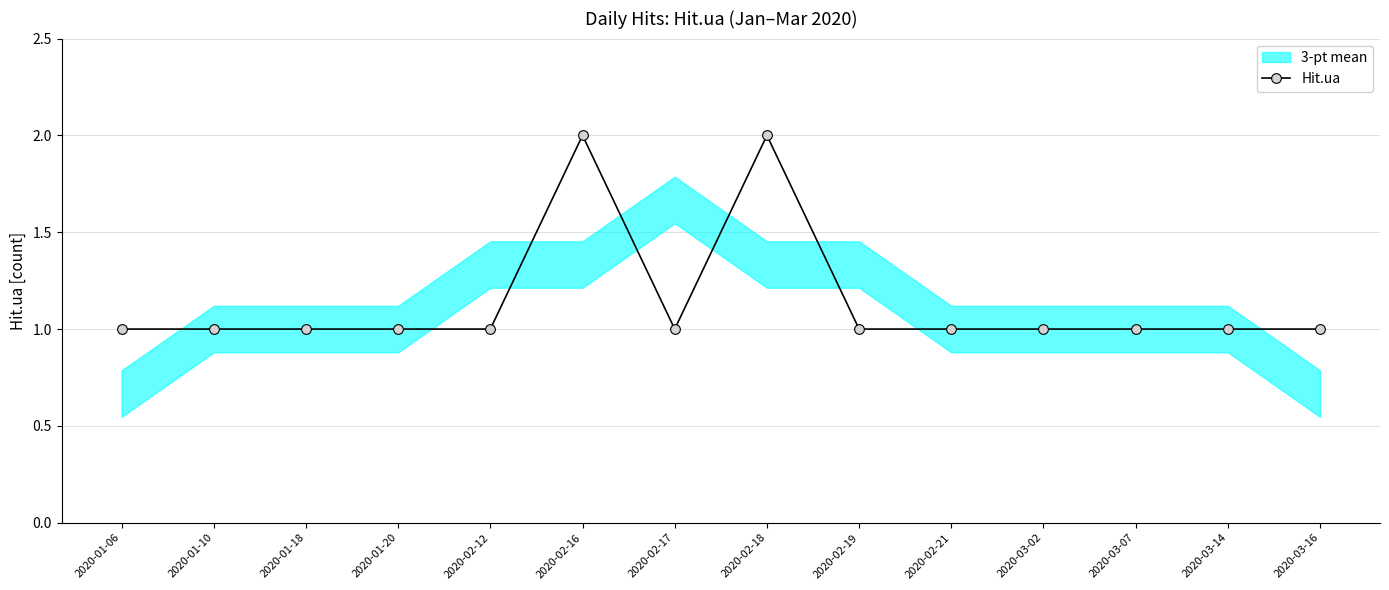

Rank the categories by value from highest to lowest.

2020-02-16, 2020-02-18, 2020-01-06, 2020-01-10, 2020-01-18, 2020-01-20, 2020-02-12, 2020-02-17, 2020-02-19, 2020-02-21, 2020-03-02, 2020-03-07, 2020-03-14, 2020-03-16